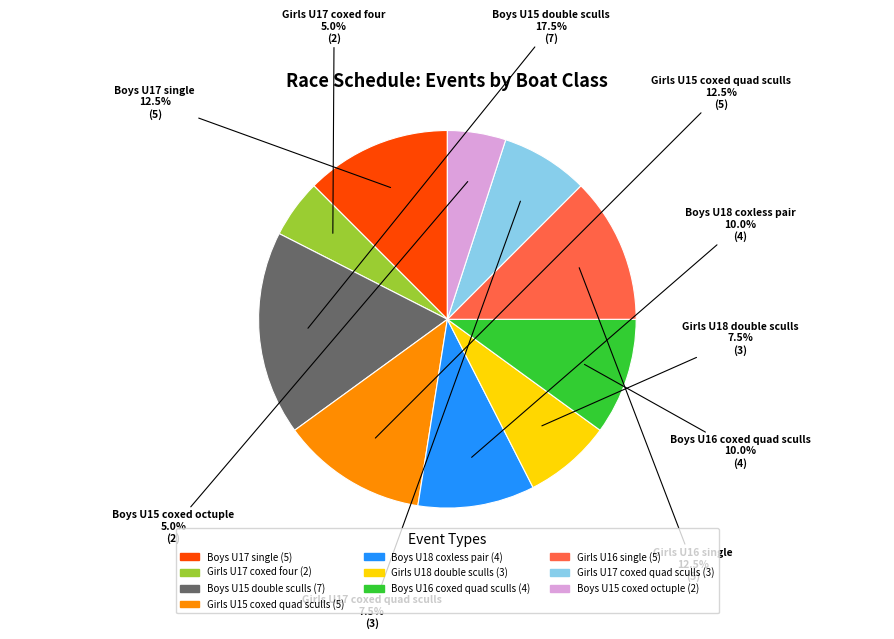

What is the total percentage of Girls U17 coxed quad sculls and Girls U15 coxed quad sculls?

20.0%